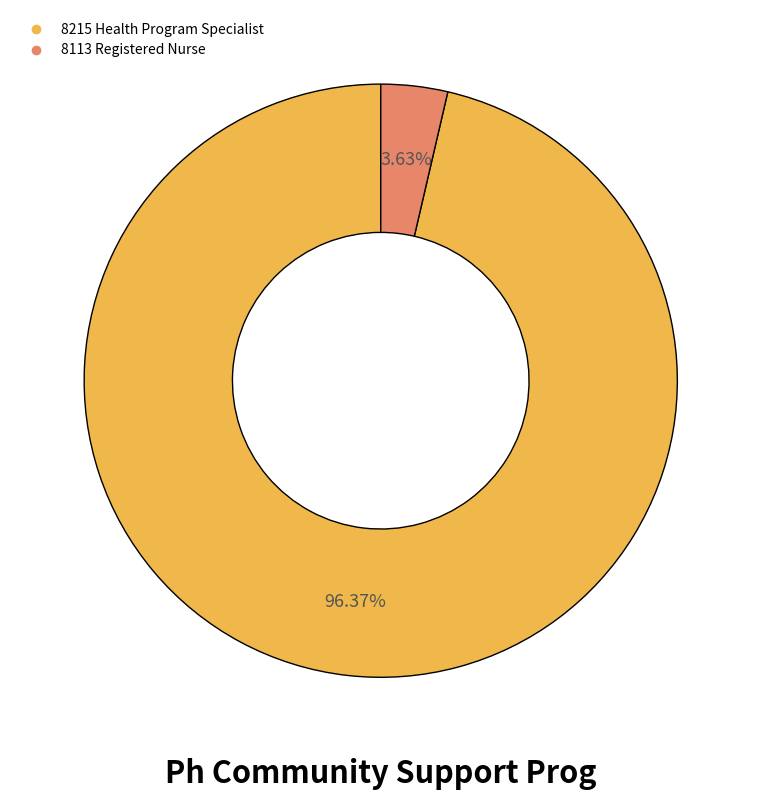

Which category has the biggest portion of the pie?

8215 Health Program Specialist